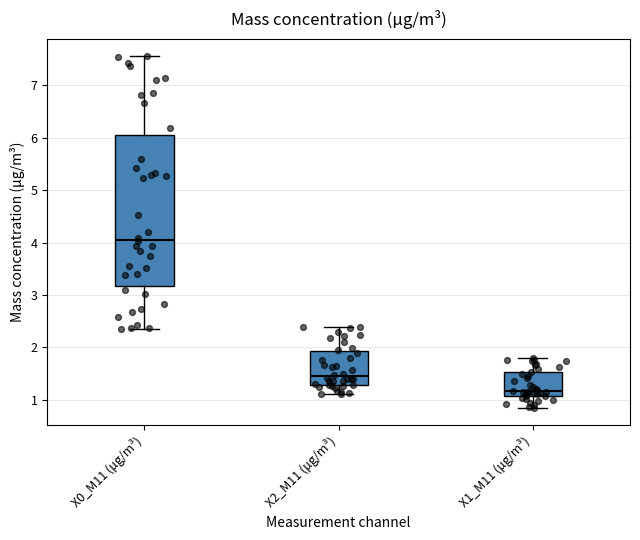

Reading left to right, read every box against the y-axis: the position of its median line, the range the box covers, and the ends of its whiskers. The values are not printed on the chart, so give them approximately, as read against the axis.

X0_M11 (μg/m³): median 4.1, box 3.2 to 6.0, whiskers 2.4 to 7.6
X2_M11 (μg/m³): median 1.5, box 1.3 to 1.9, whiskers 1.1 to 2.4
X1_M11 (μg/m³): median 1.2, box 1.1 to 1.5, whiskers 0.9 to 1.8